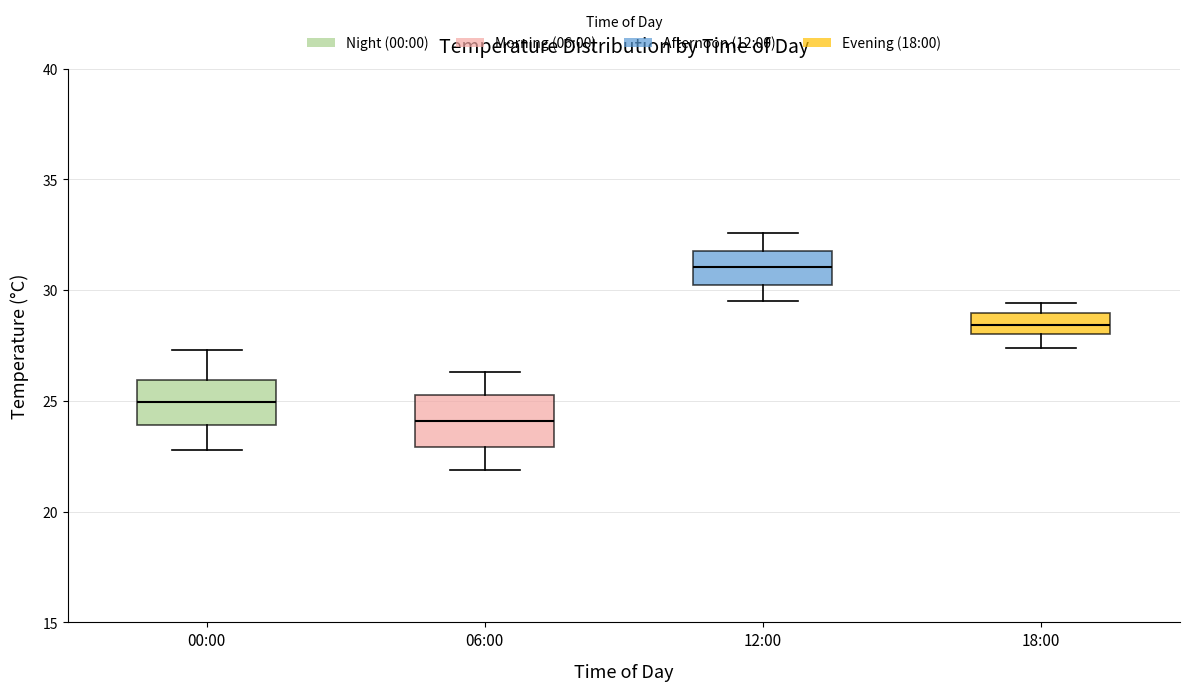

Which box has the lowest median line?

06:00